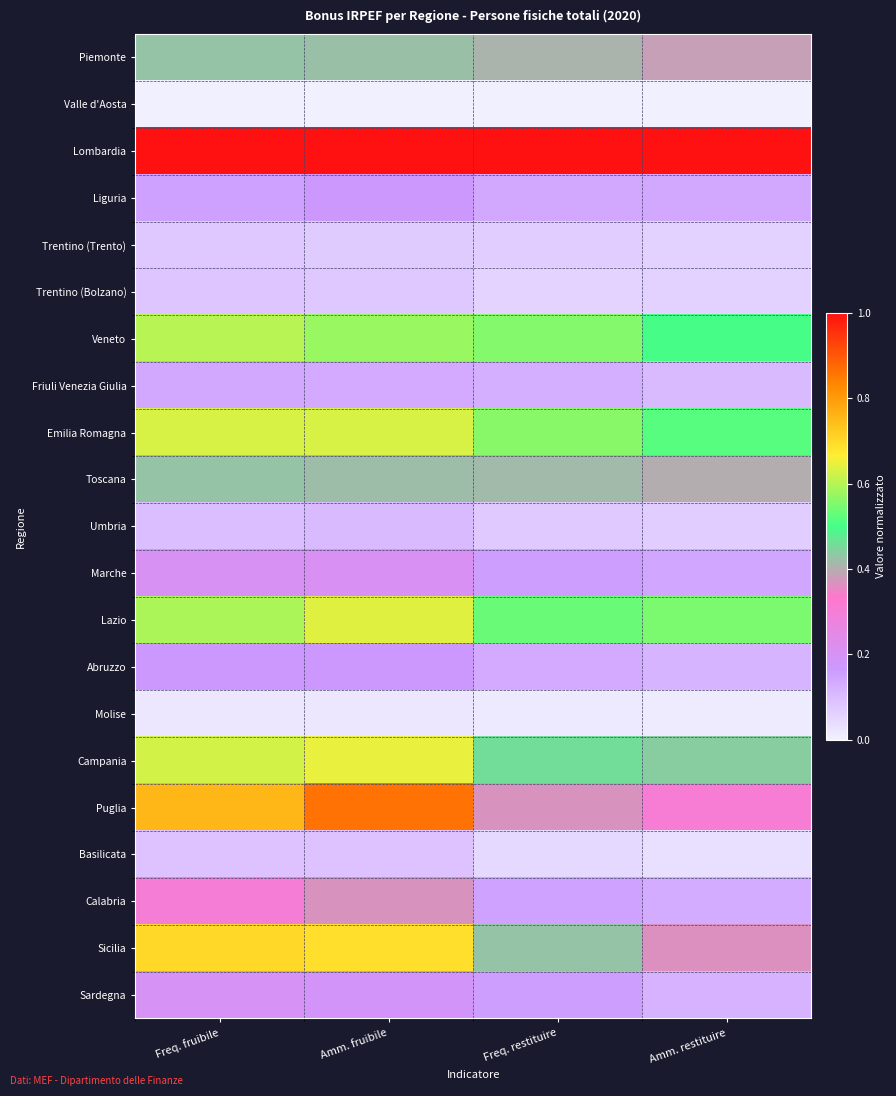

What is the total value across all series at Amm. fruibile?

7.5